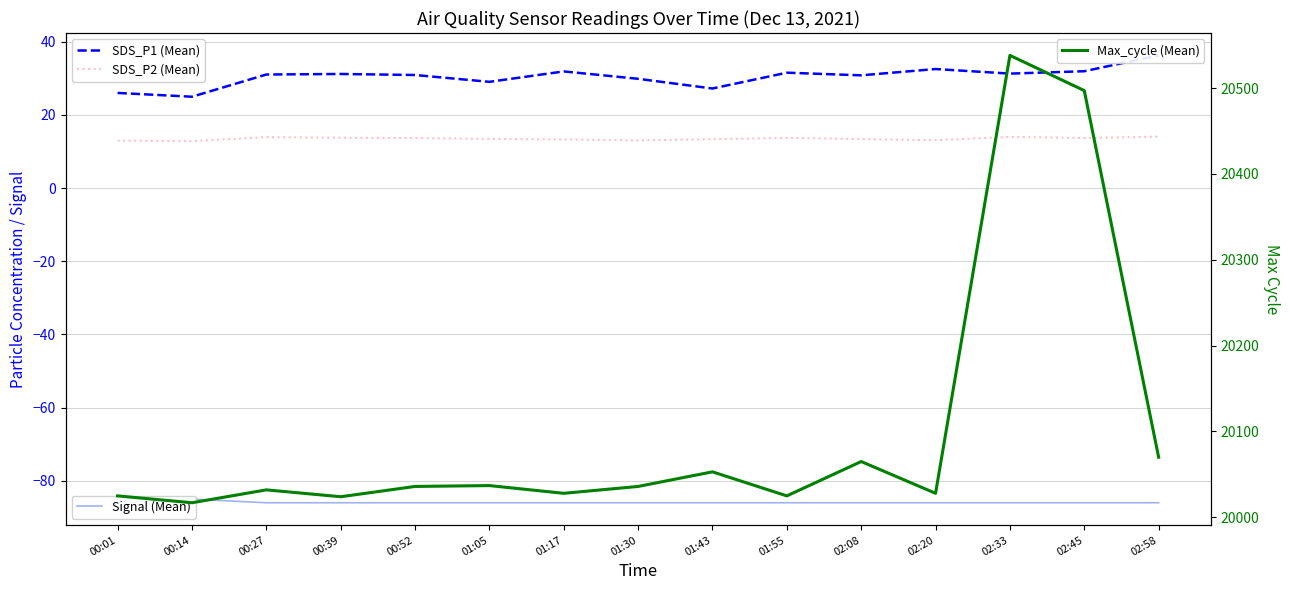

Which label corresponds to the smallest value in the chart?

00:01